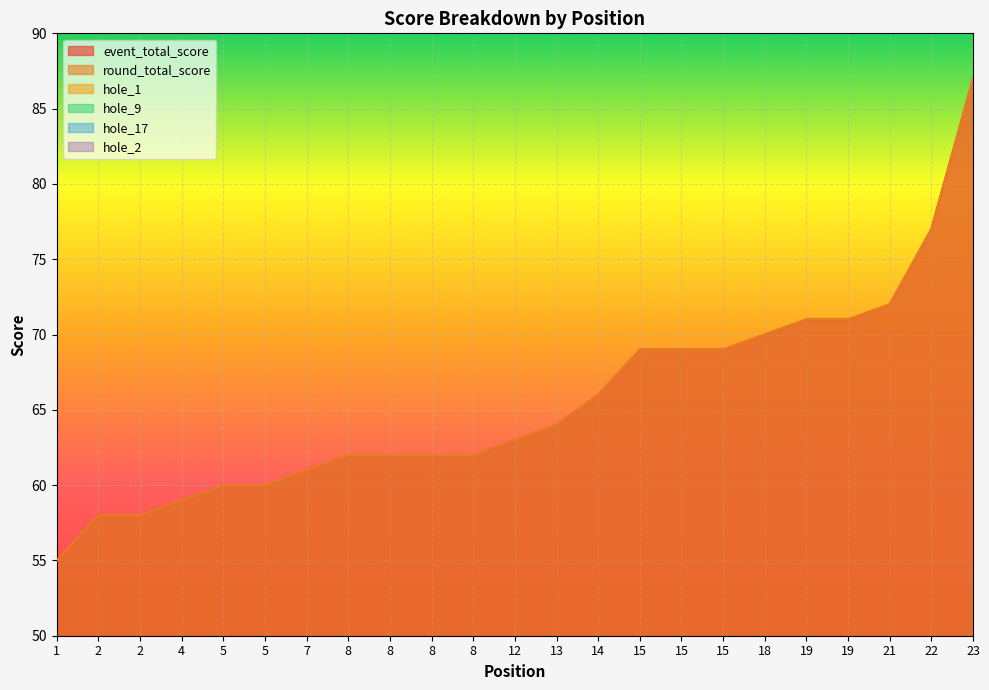

Is it true that round_total_score equals 69 at 15?

True